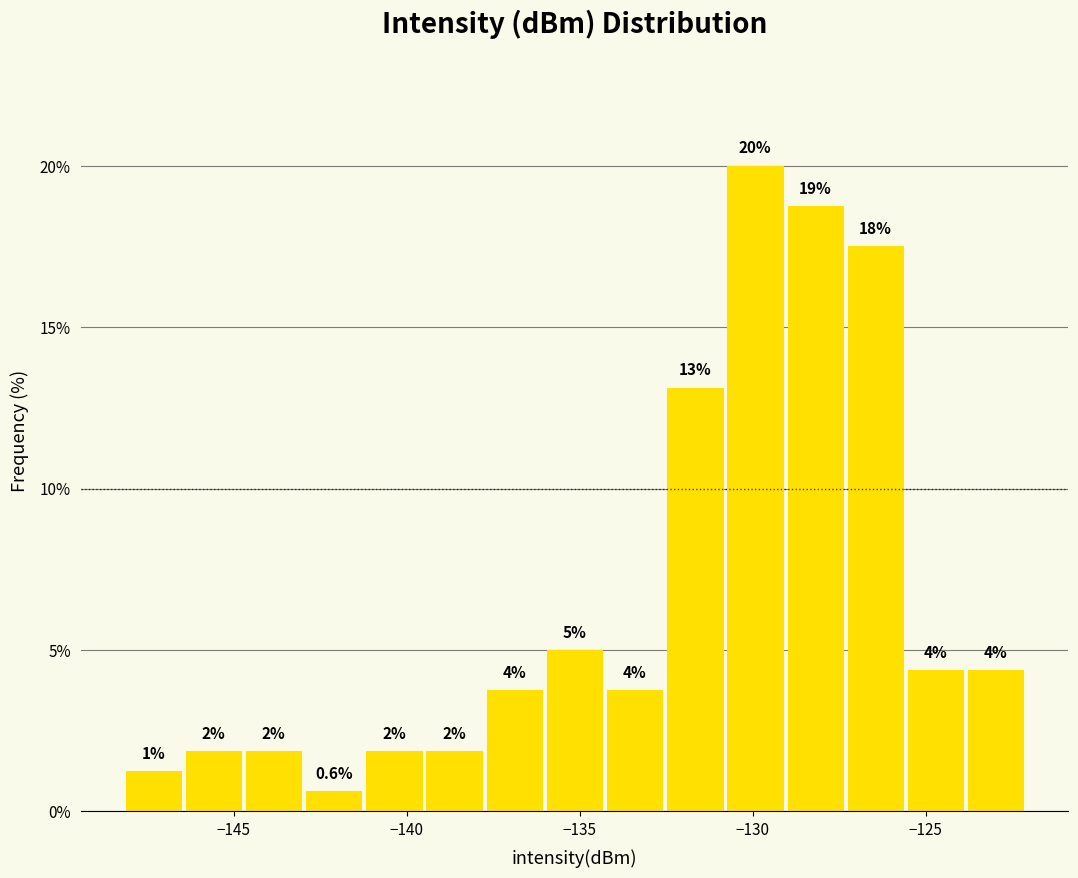

Around what value on the x-axis is the tallest bar? Give the approximate position of its centre, as read against the axis.

-130.0